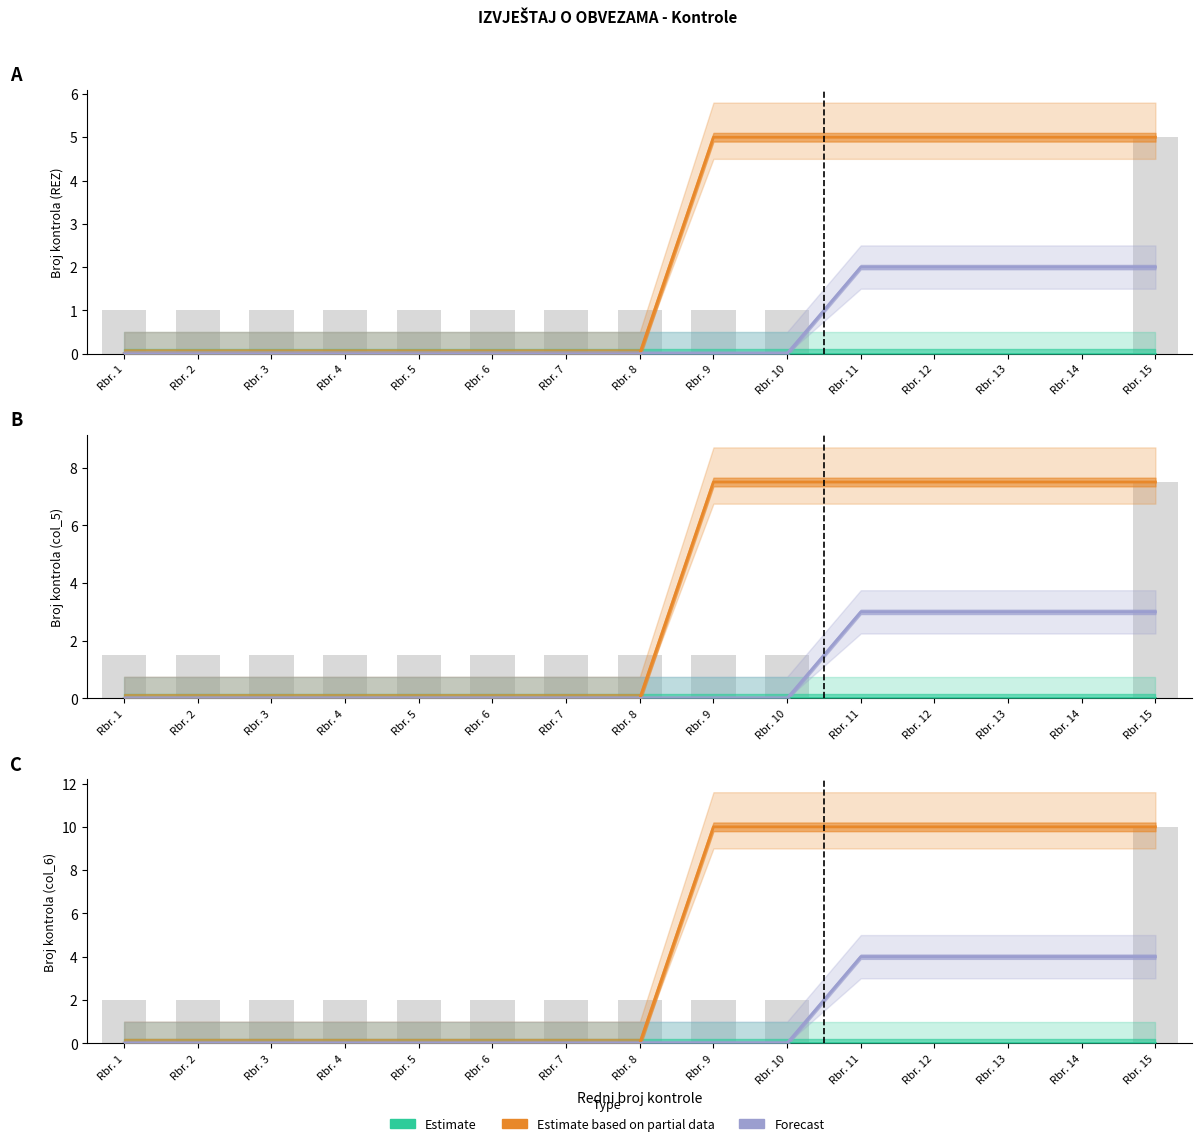

What is the difference between the highest and lowest values at Rbr. 10?

10